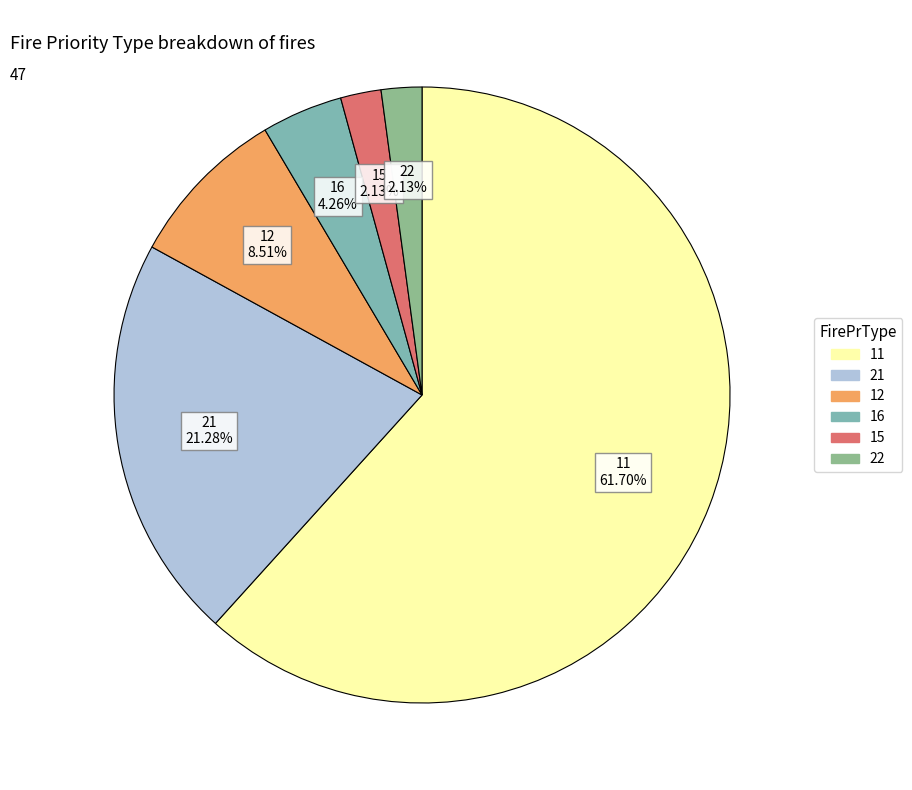

What is the largest slice in the pie chart?

11